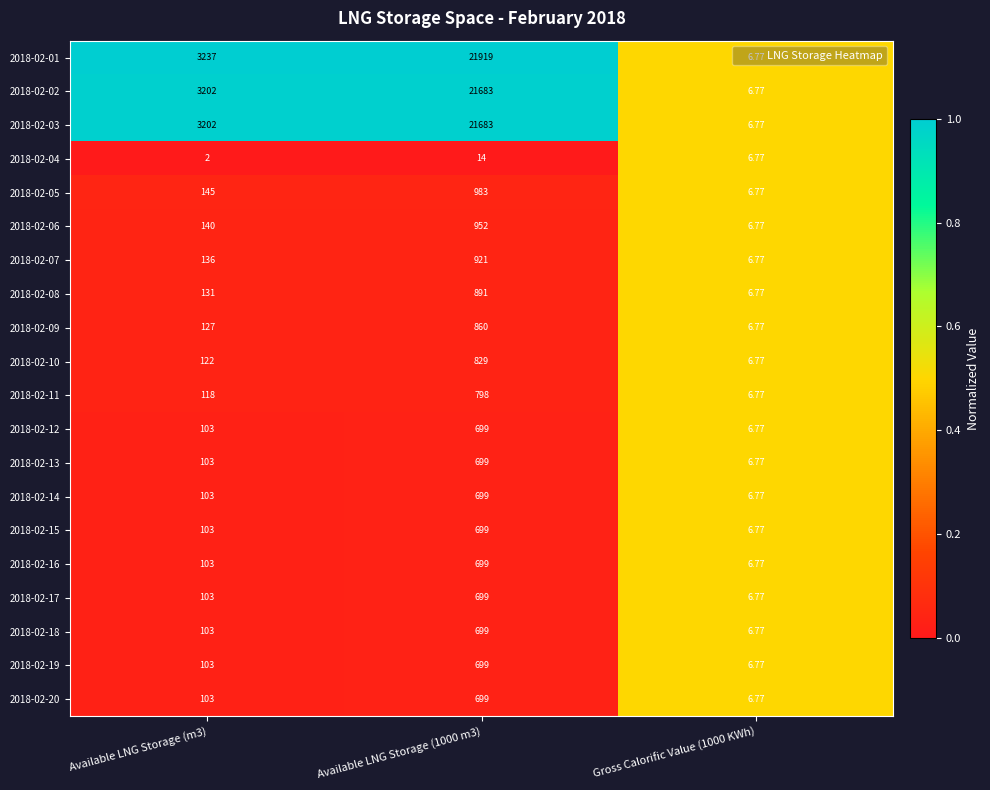

Is the value of 2018-02-19 at Available LNG Storage (m3) greater than the value of 2018-02-20 at Available LNG Storage (1000 m3)?

No